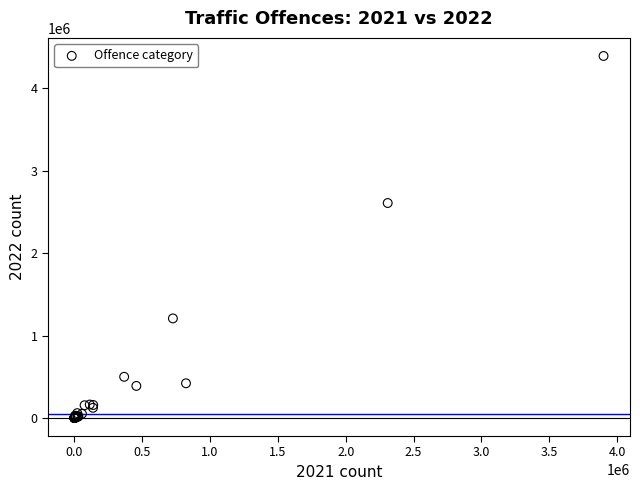

What Y value in the scatter plot is closest to 2196194?

2608122